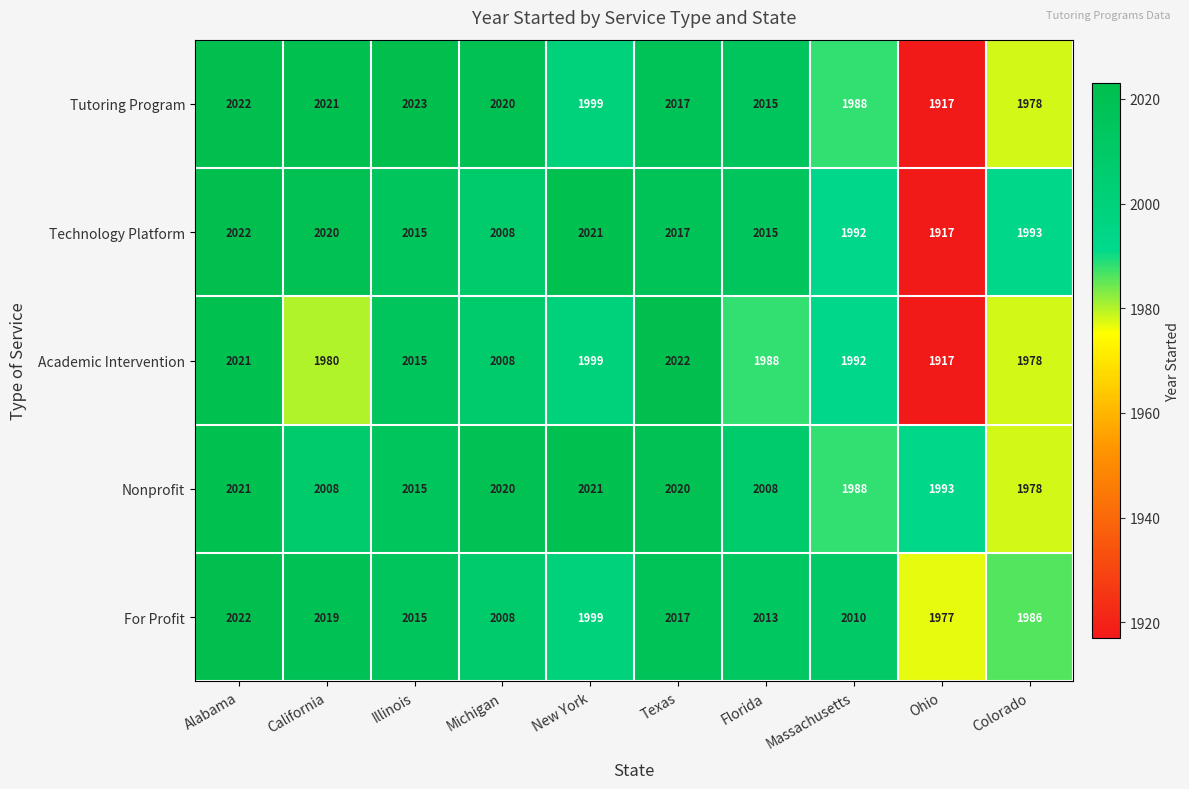

What is the difference between the For Profit values at Michigan and Colorado?

22